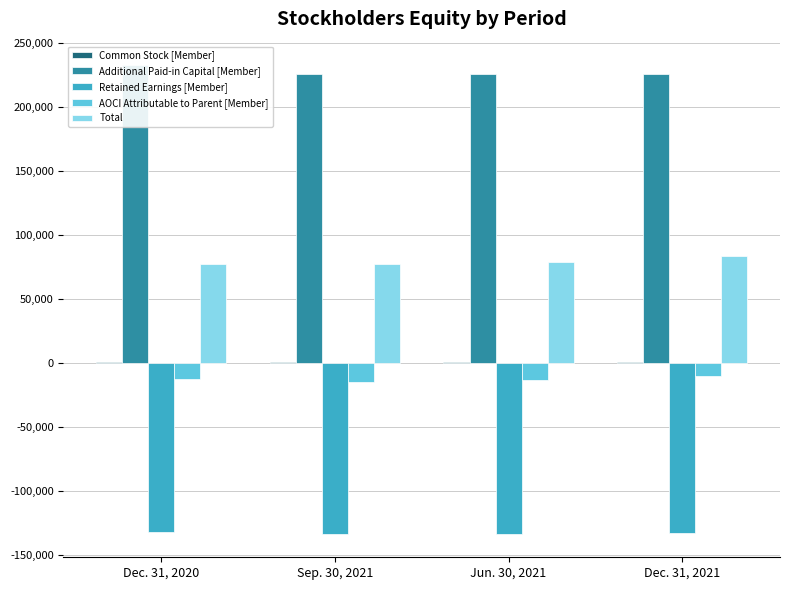

What is the label of the 4th bar from the right?

Dec. 31, 2020